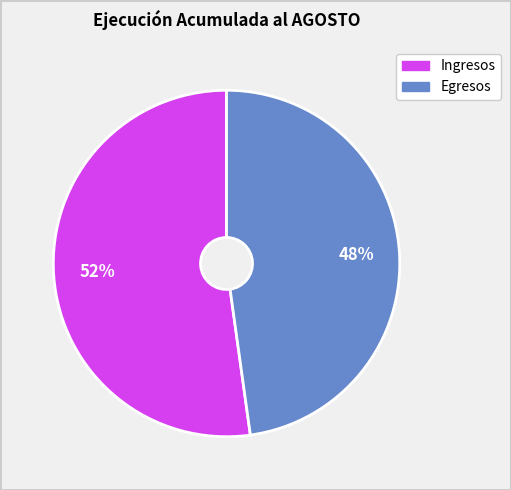

Is there a majority slice in this chart?

Yes